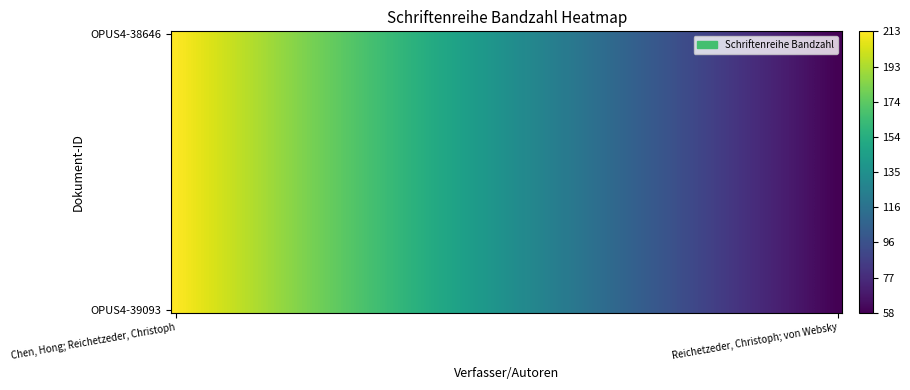

Reading left to right, transcribe all the data shown in this chart.

Chen, Hong; Reichetzeder, Christoph: 213	58
Reichetzeder, Christoph; von Websky: 213	58